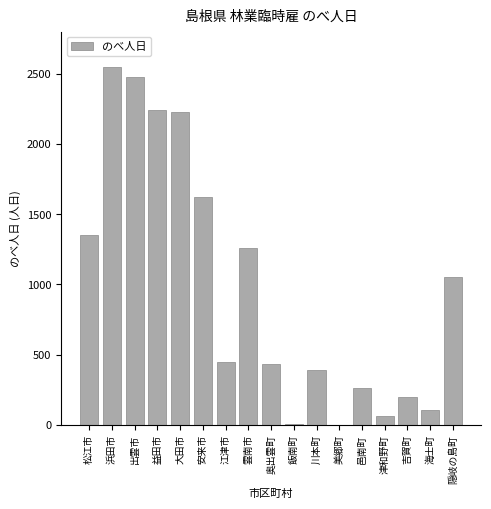

What is the sum of all values?

16705